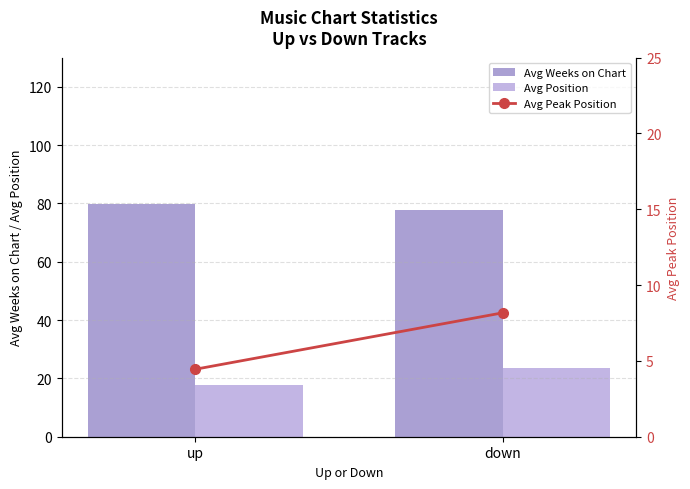

What is the maximum value shown in the chart?

79.8